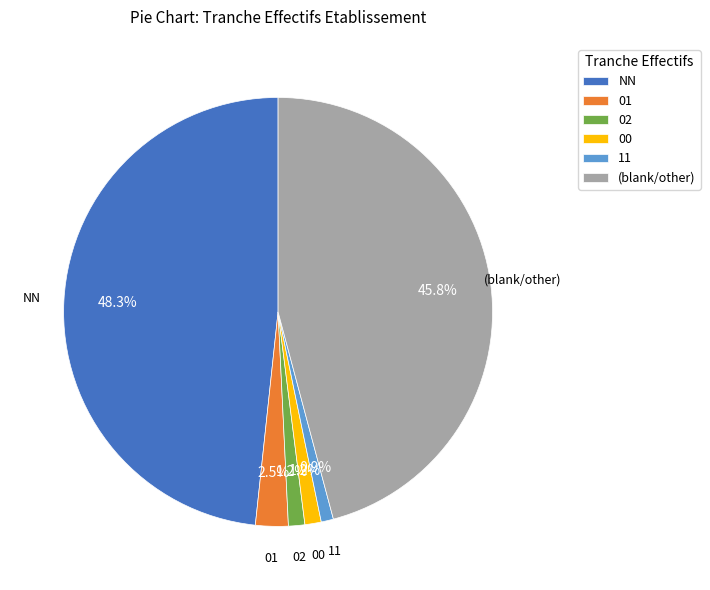

How many segments does this pie chart have?

6